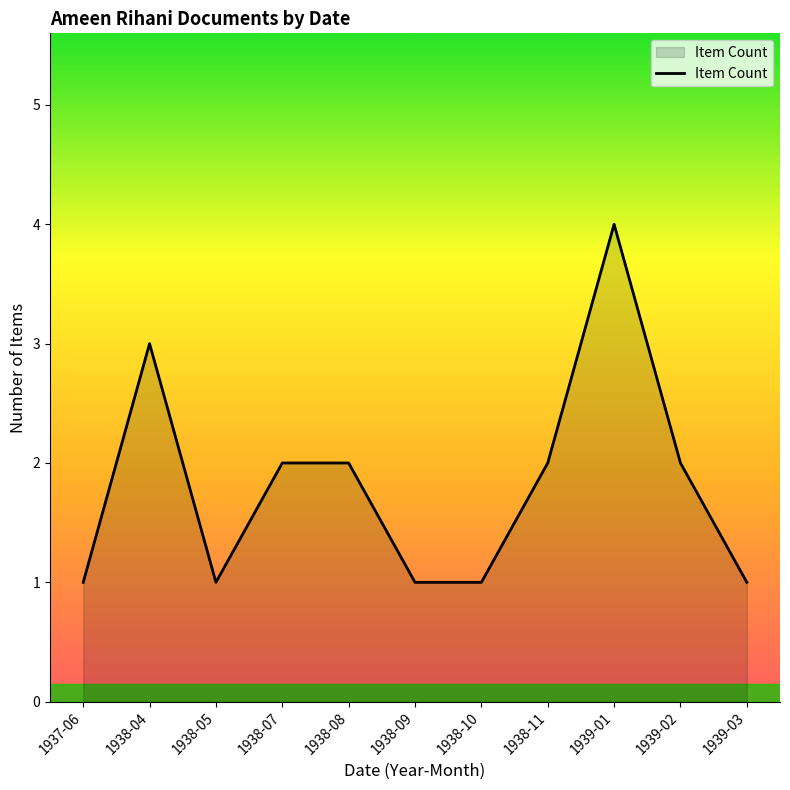

Which label corresponds to the largest value in the chart?

1939-01